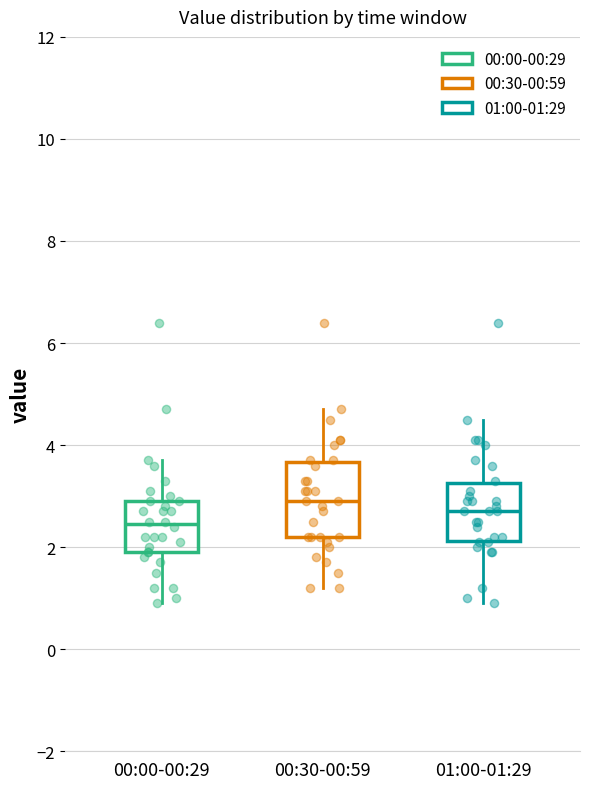

Reading left to right, read every box against the y-axis: the position of its median line, the range the box covers, and the ends of its whiskers. The values are not printed on the chart, so give them approximately, as read against the axis.

00:00-00:29: median 2.4, box 2.0 to 3.0, whiskers 1.0 to 3.8
00:30-00:59: median 3.0, box 2.2 to 3.6, whiskers 1.2 to 4.8
01:00-01:29: median 2.8, box 2.2 to 3.2, whiskers 1.0 to 4.6